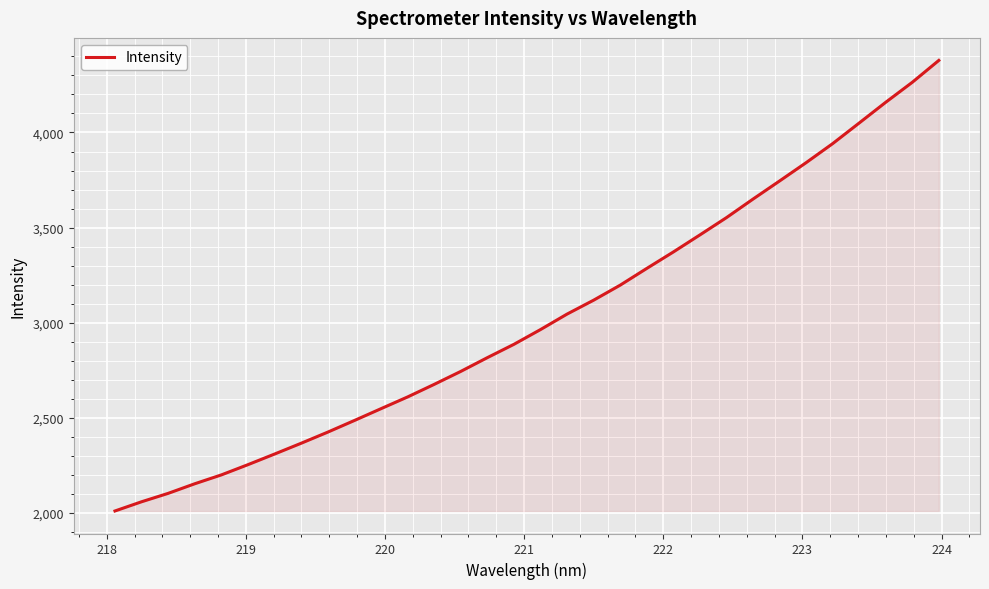

What is the smallest value displayed?

2011.3